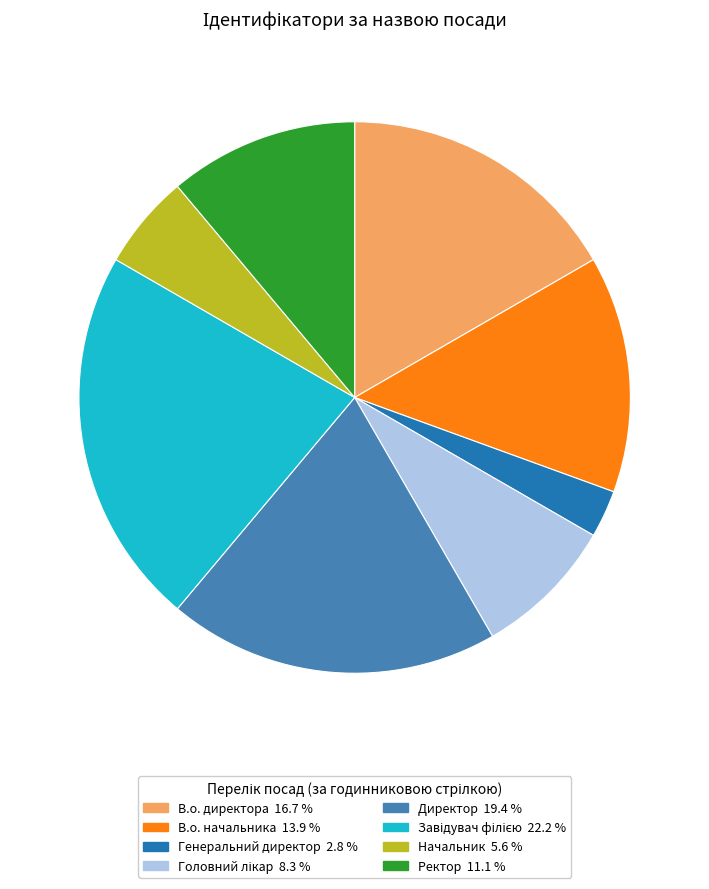

Count the number of slices in the pie.

8